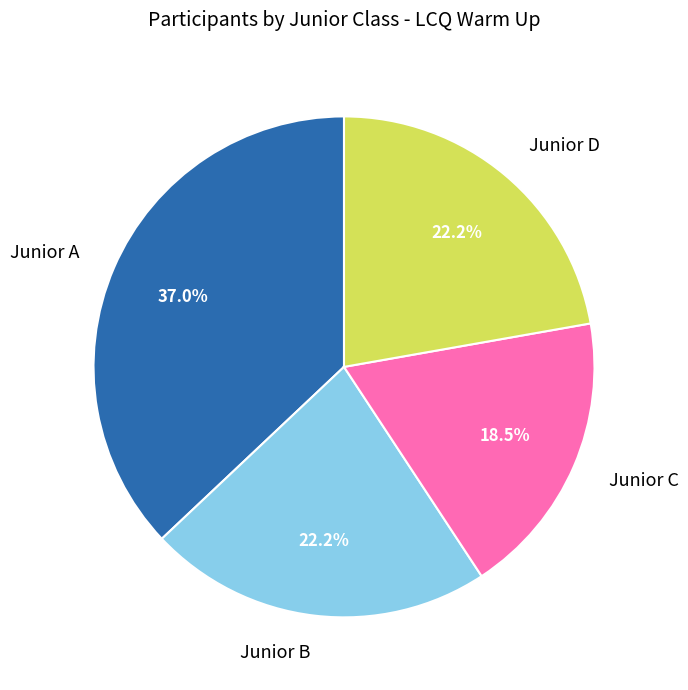

To the nearest percent, what is the difference between the Junior B and Junior C slice percentages?

4%